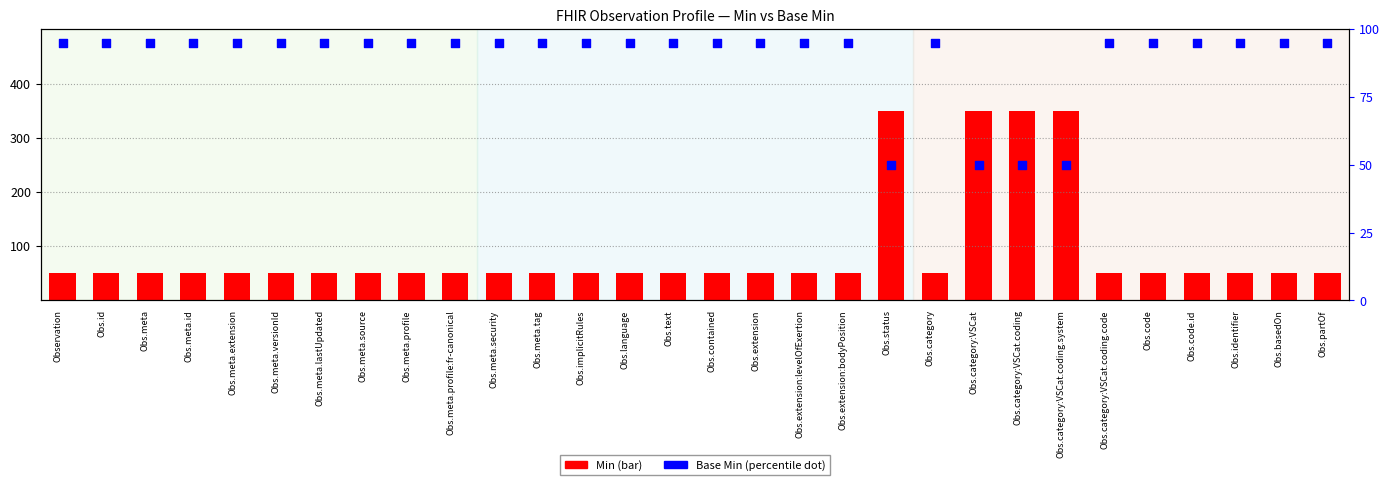

Which series has the largest Y range (max minus min)?

Min (scaled)